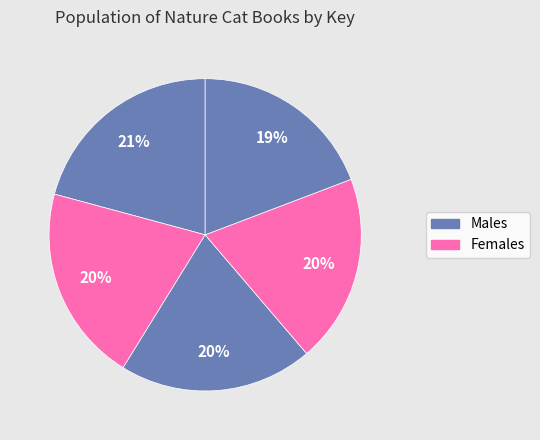

How many segments does this pie chart have?

5